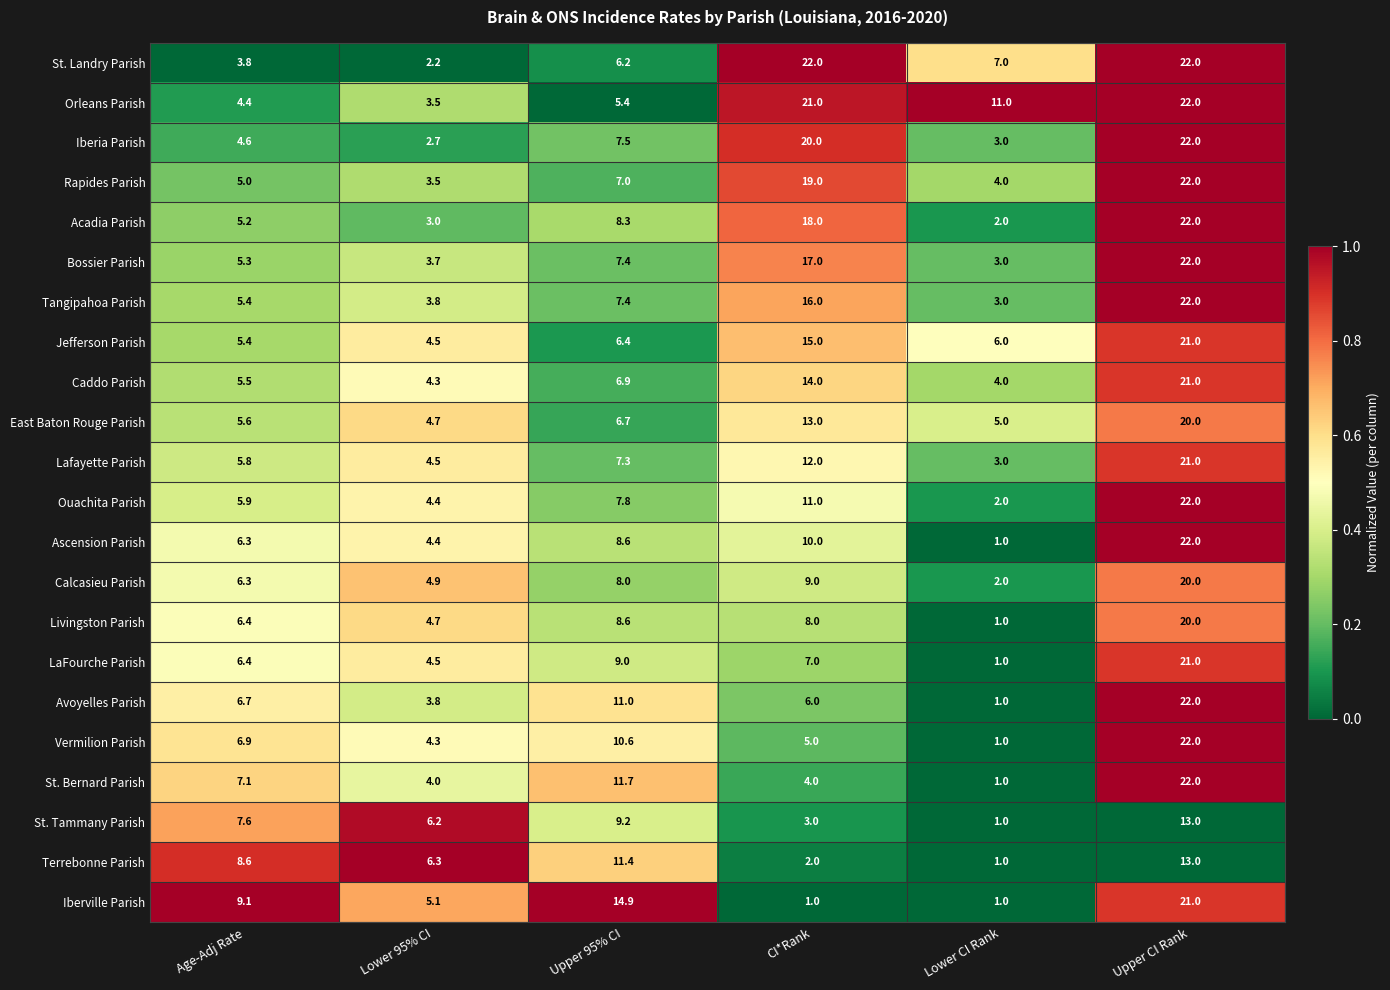

What is the average value of the Caddo Parish series?

9.3